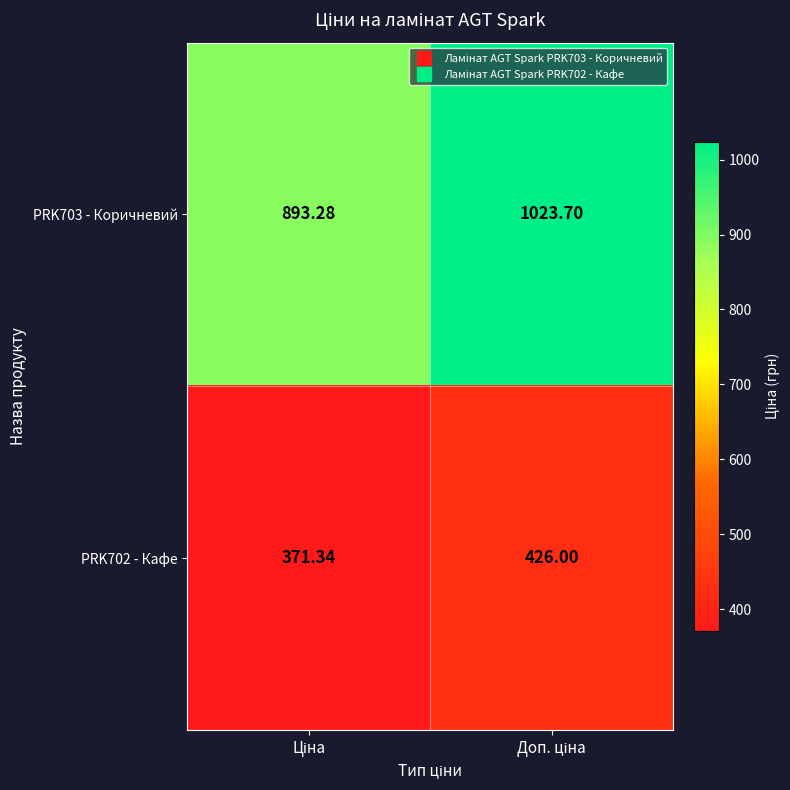

How many series are shown in this chart?

2